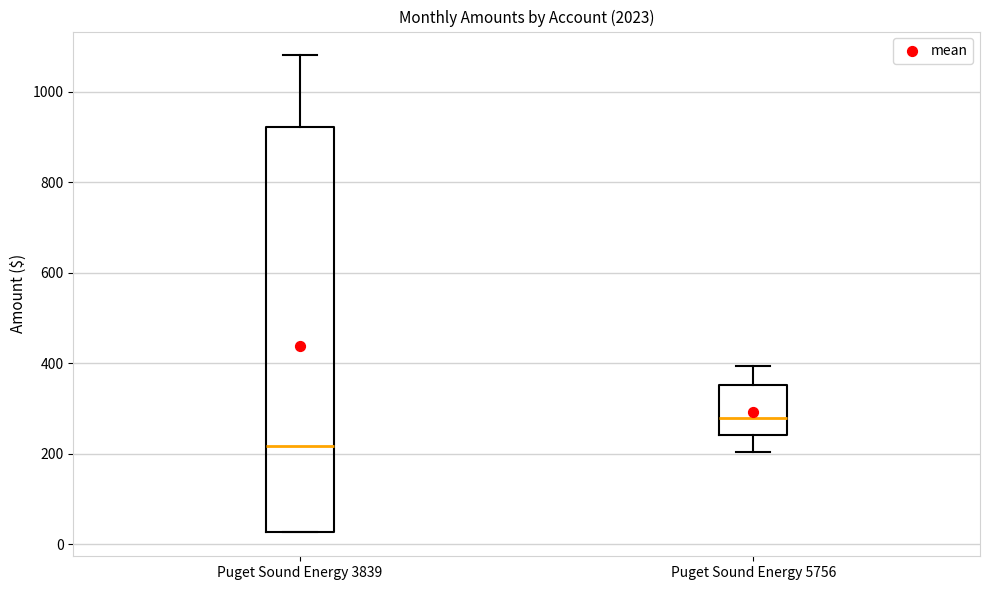

Which box's median line is the highest?

Puget Sound Energy 5756